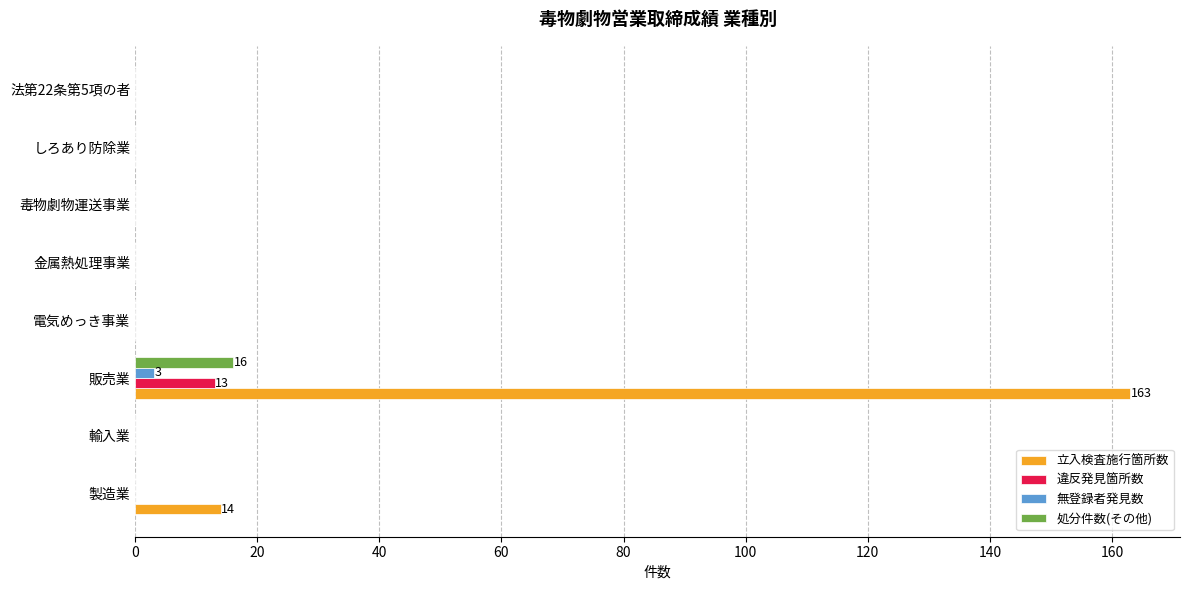

True or false: 無登録者発見数 has a value of 0 at 毒物劇物運送事業.

True